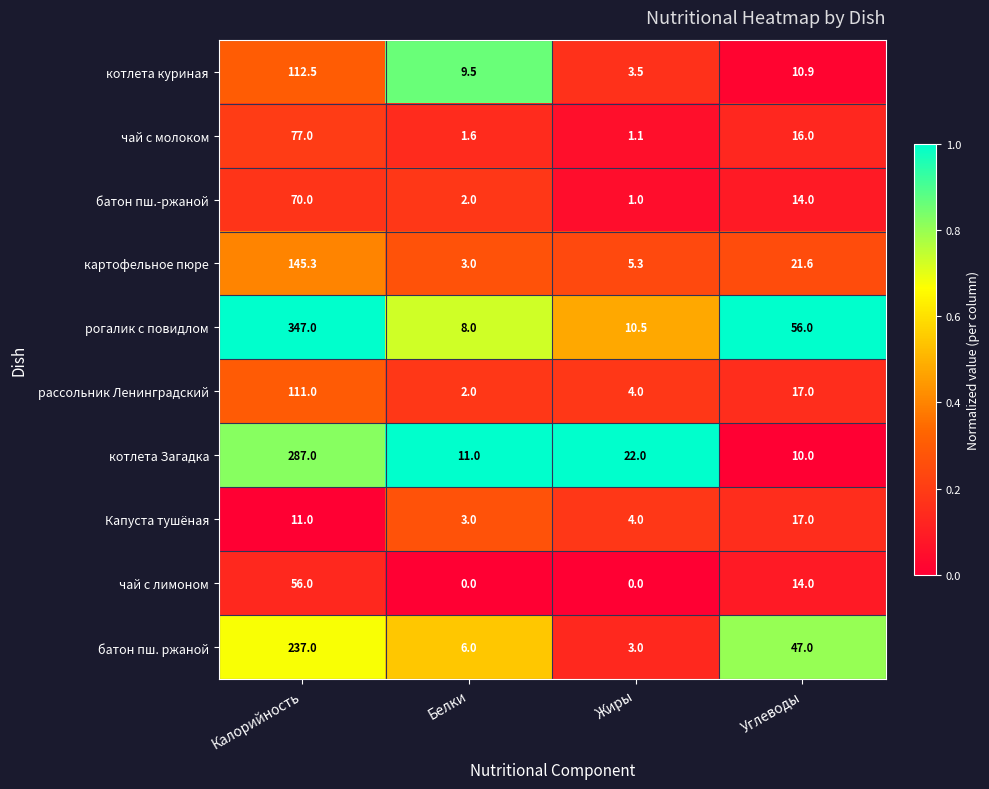

Which series changed the most between Калорийность and Белки?

рогалик с повидлом